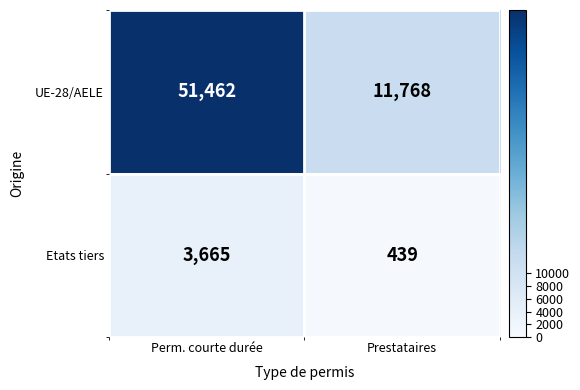

What is the difference between the Etats tiers values at Prestataires and Perm. courte durée?

3226